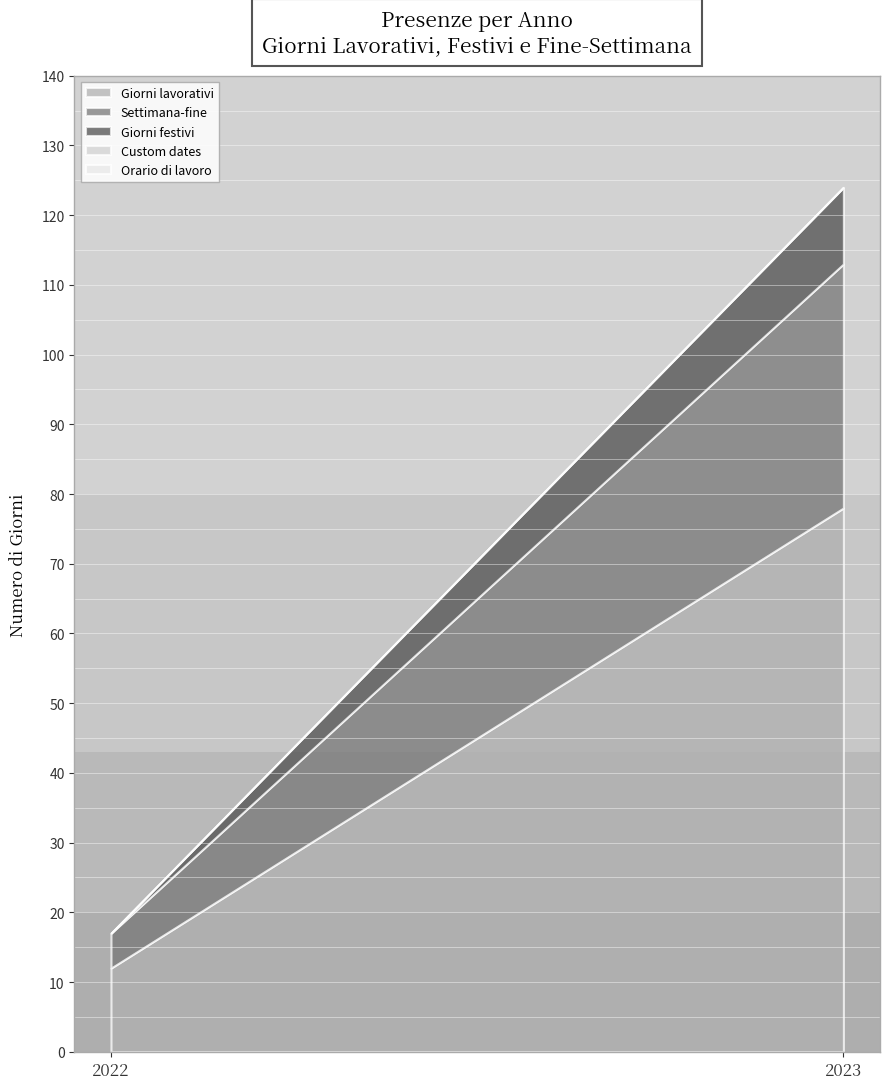

Does the chart display data point markers on the line(s)?

No